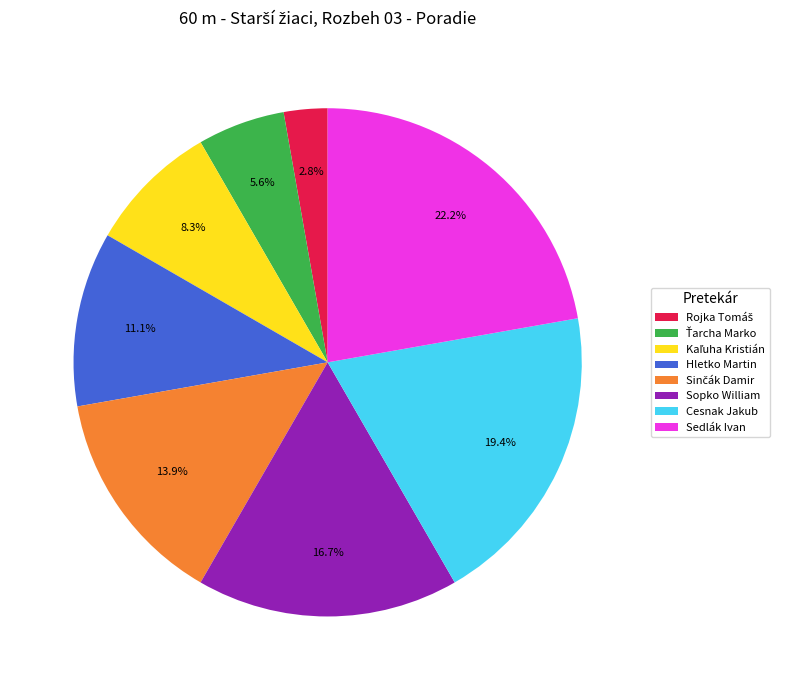

Which slice is the largest?

Sedlák Ivan